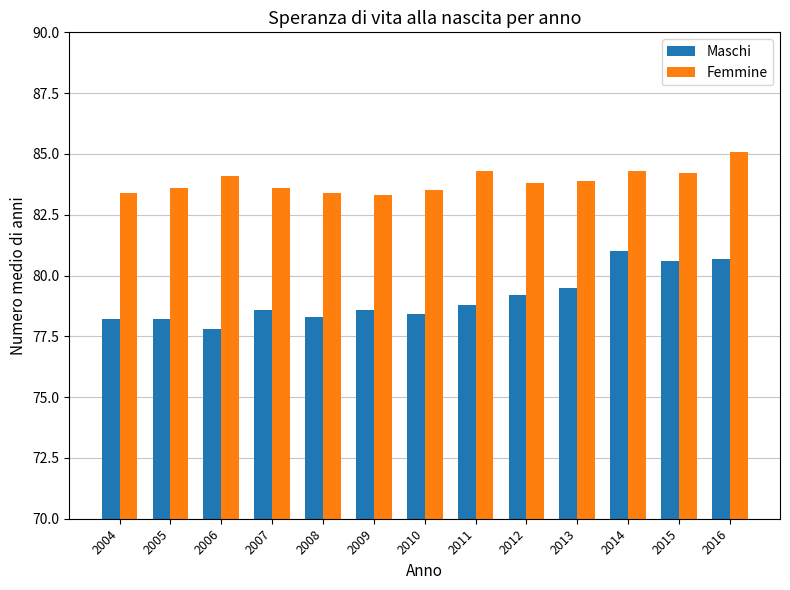

What value does the Femmine series have at 2015?

84.2